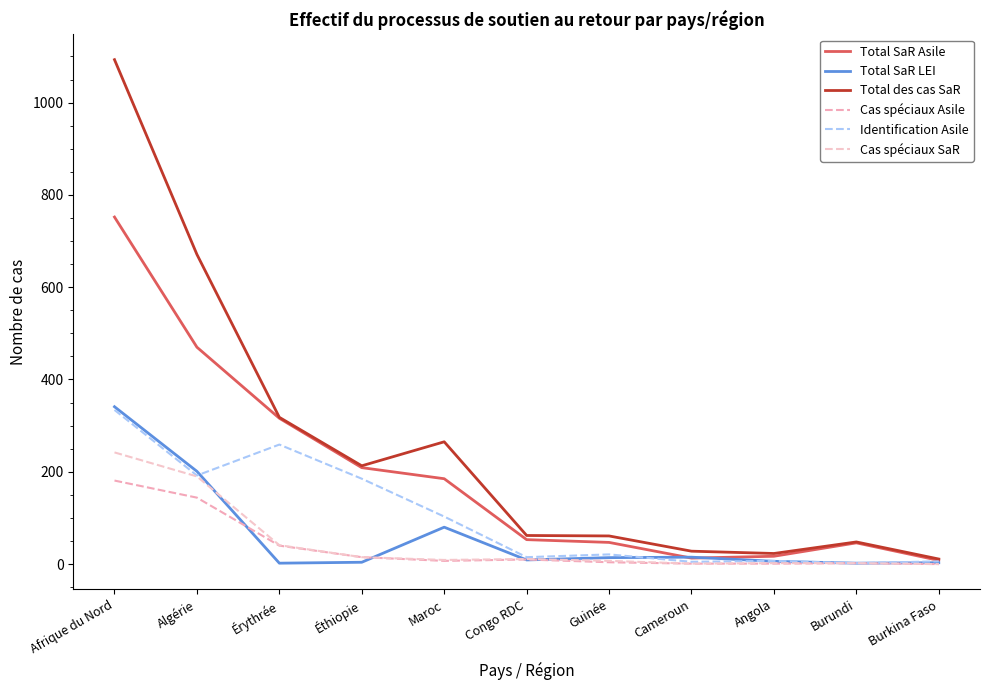

What is the difference between the second highest and second lowest values in the Identification Asile series?

254